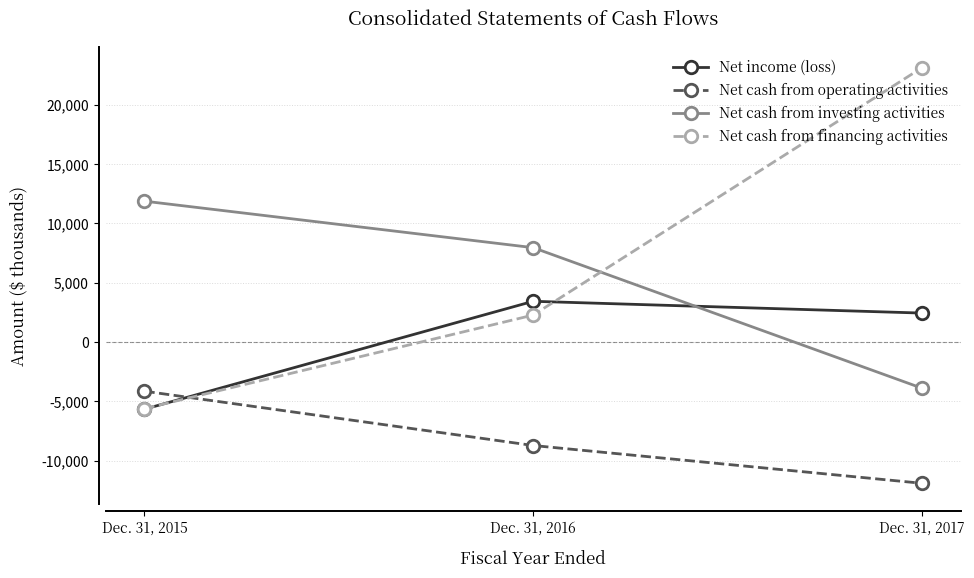

True or false: Net cash from operating activities has a value of -2759 at Dec. 31, 2016.

False